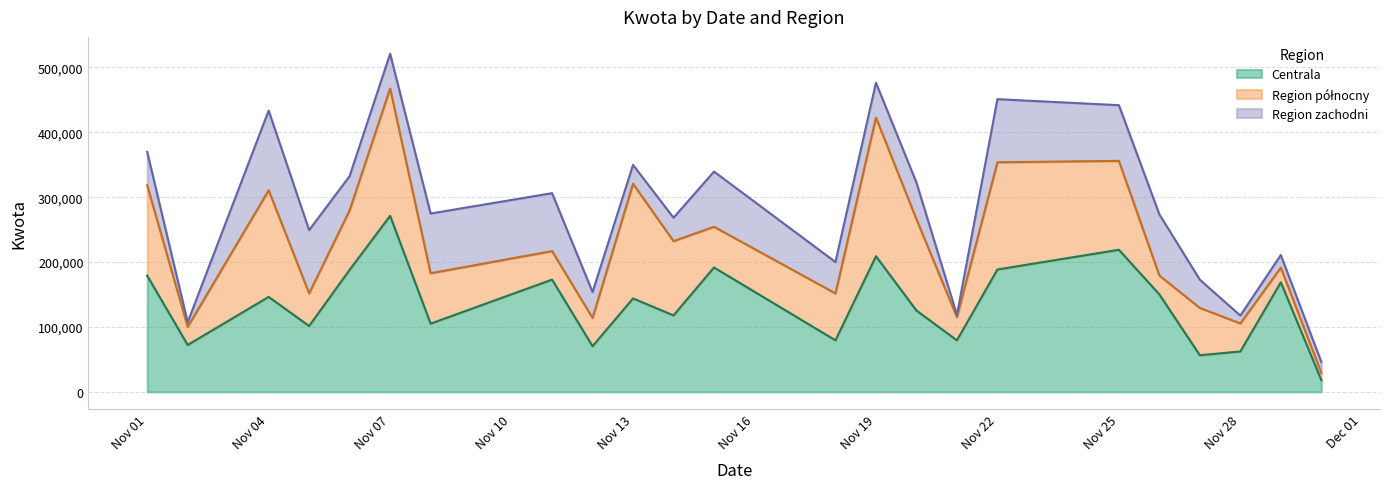

Read the Region zachodni value at 2013-11-01, to the nearest 10.

51490